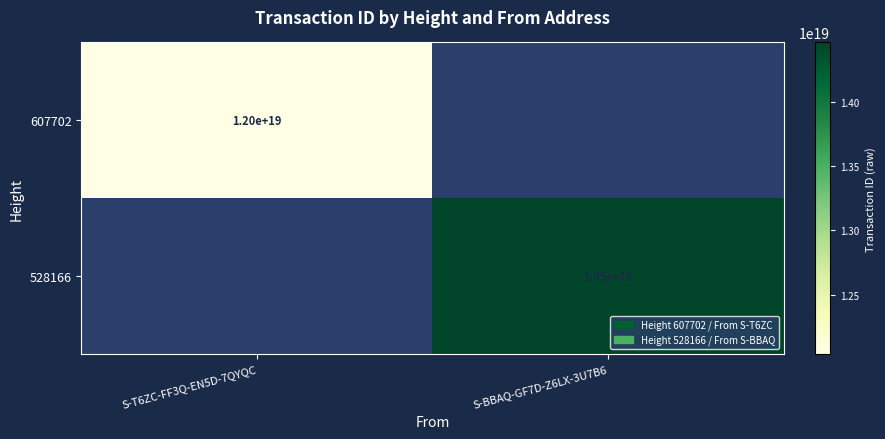

The 528166 series shows 6046943439616224256 at S-BBAQ-GF7D-Z6LX-3U7B6. True or false?

False